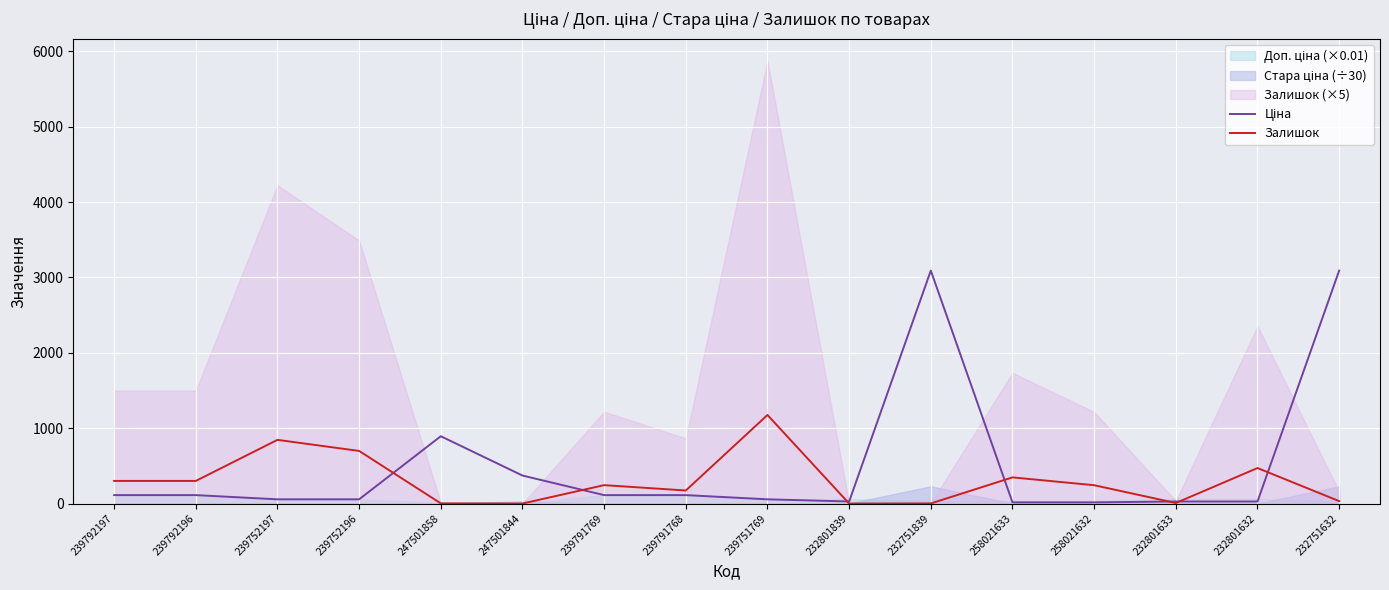

At which label does Залишок reach its minimum?

247501844